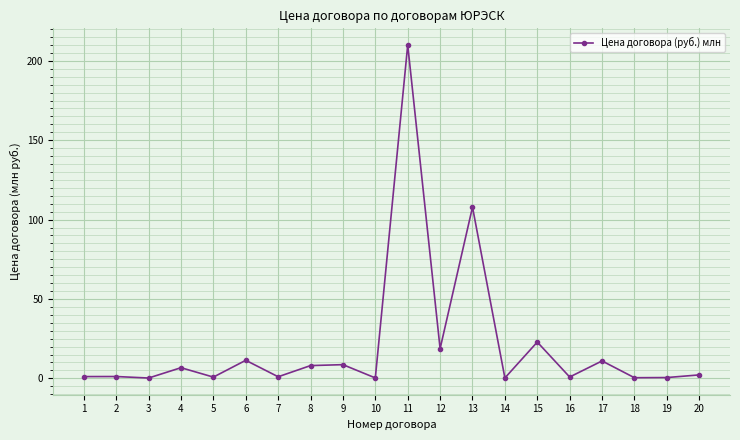

Does the chart display data point markers on the line(s)?

Yes